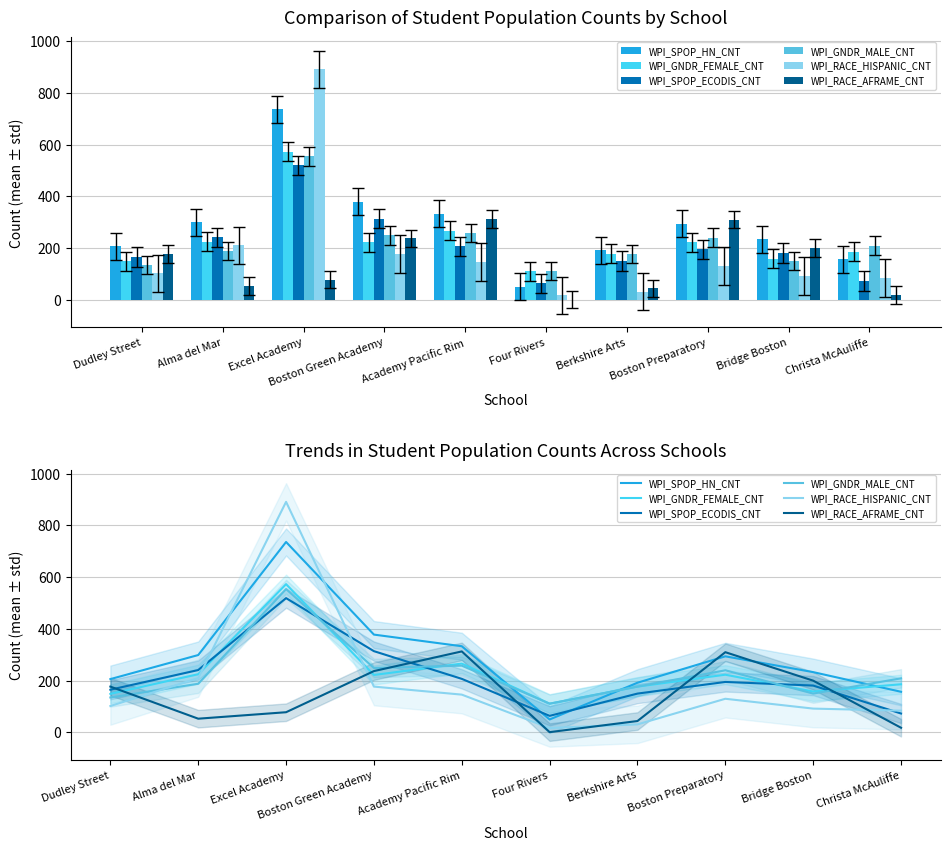

Count the number of categories in the chart.

10